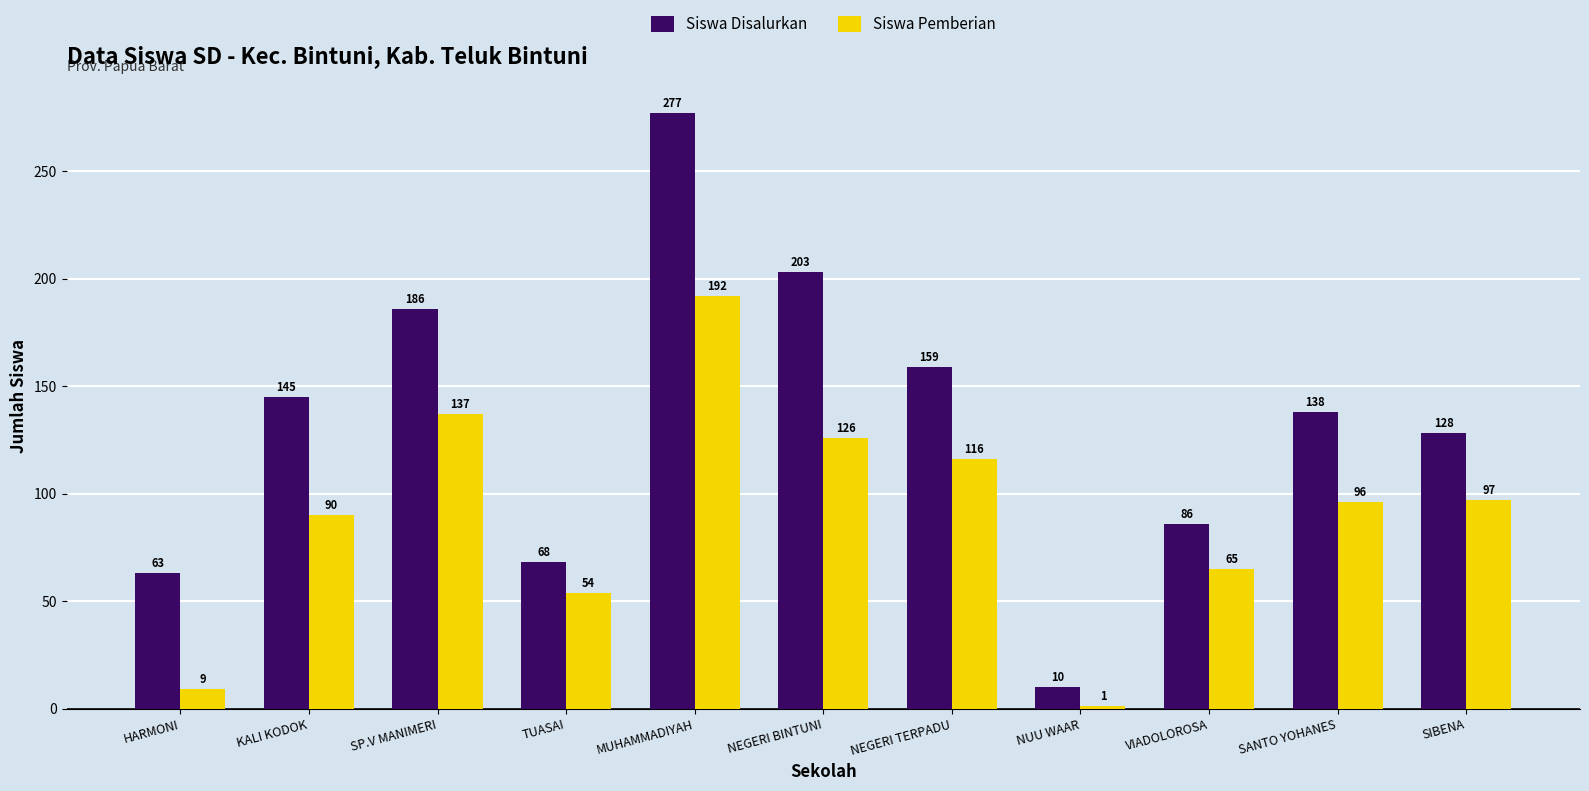

Which series has the largest total across all categories?

Siswa Disalurkan